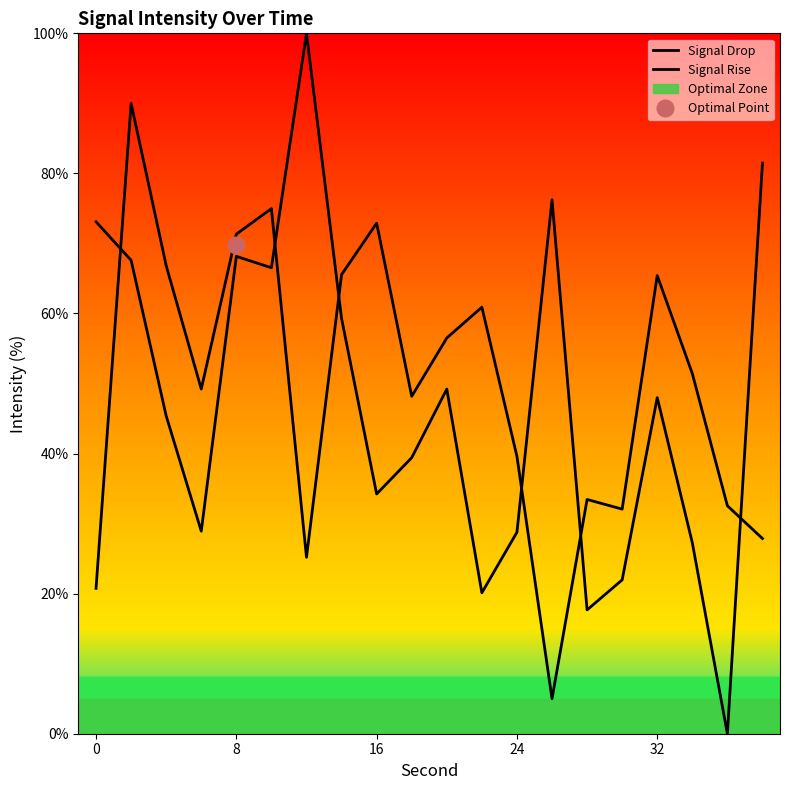

The value of Signal Drop at 11 is 11.6. True or false?

False